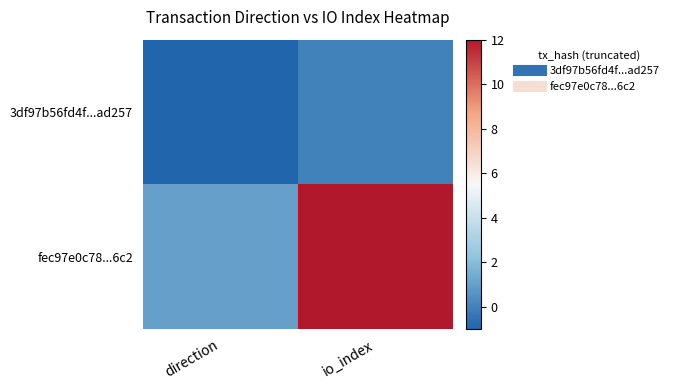

Between direction and io_index, which series saw the biggest shift?

fec97e0c78...6c2